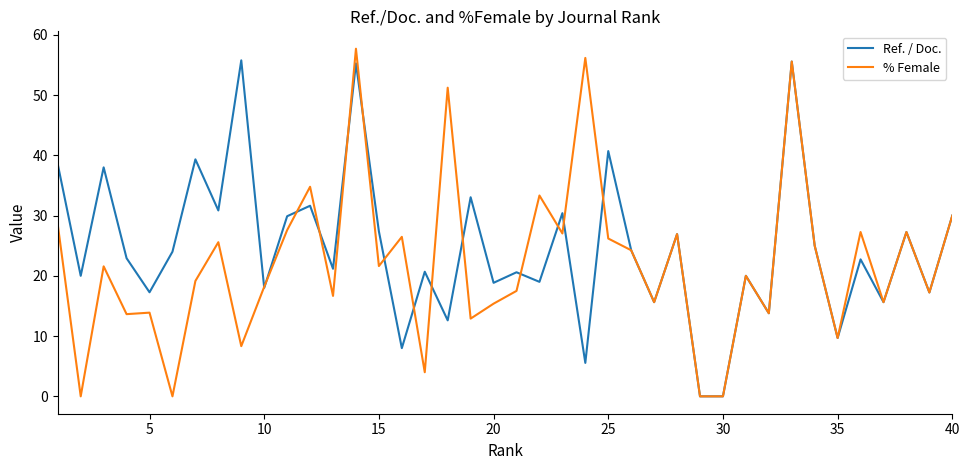

What is the maximum value shown in the chart?

57.7